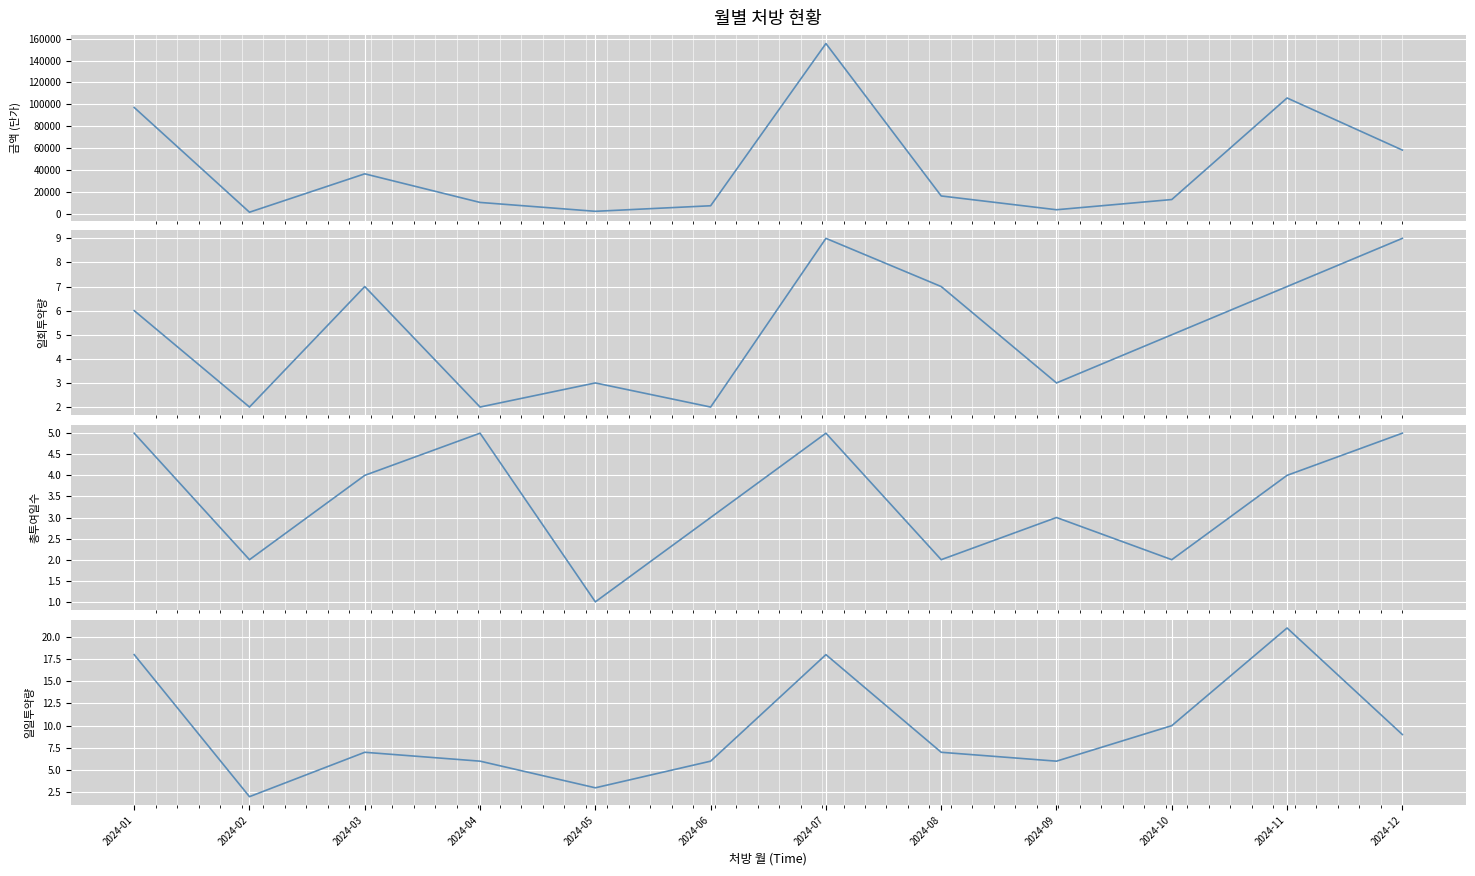

Does the chart display data point markers on the line(s)?

No